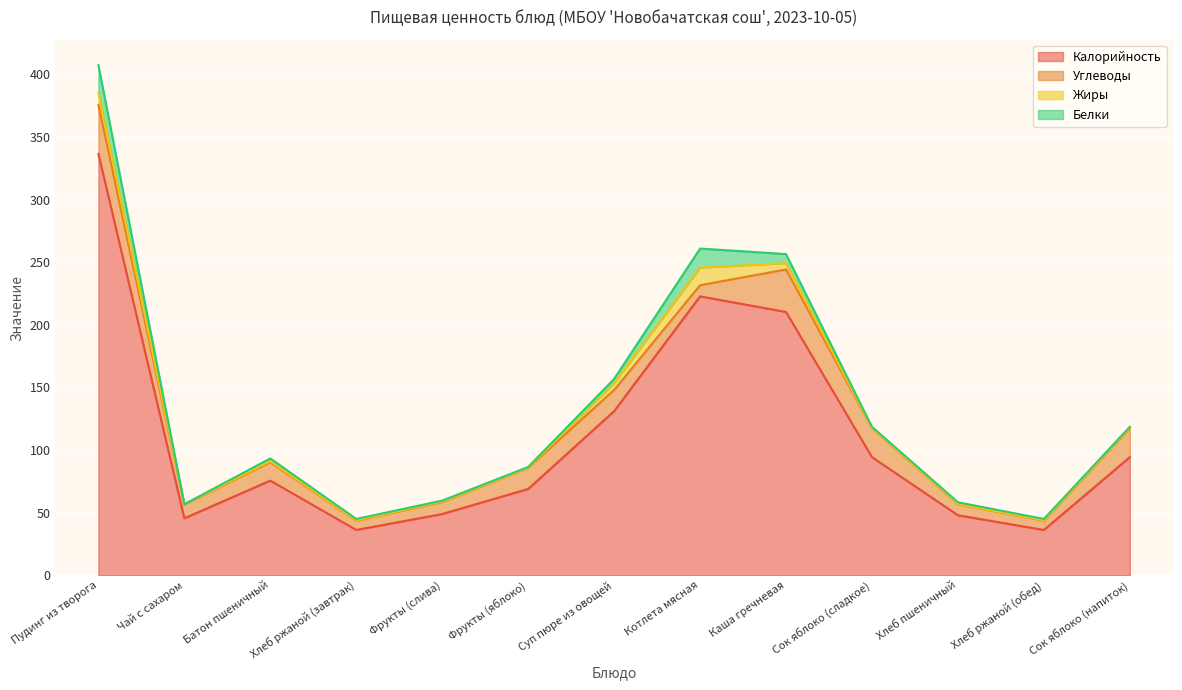

List the labels in order of Углеводы value, largest first.

Пудинг из творога, Каша гречневая, Сок яблоко (сладкое), Сок яблоко (напиток), Фрукты (яблоко), Суп пюре из овощей, Батон пшеничный, Чай с сахаром, Фрукты (слива), Котлета мясная, Хлеб пшеничный, Хлеб ржаной (завтрак), Хлеб ржаной (обед)